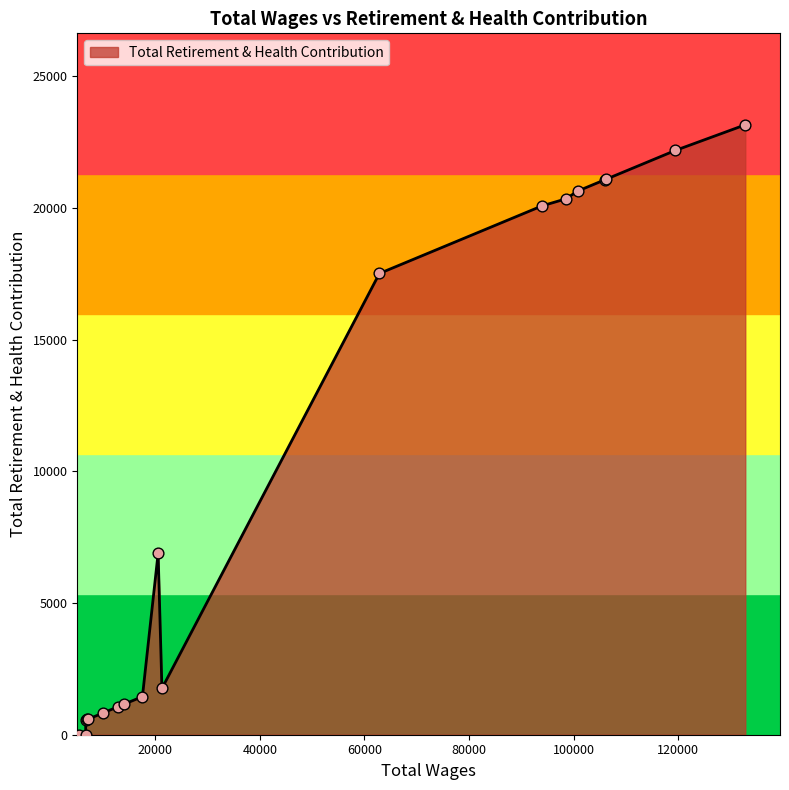

Approximately how many times larger is the value at 62867.0 compared to 21274.0?

10.0